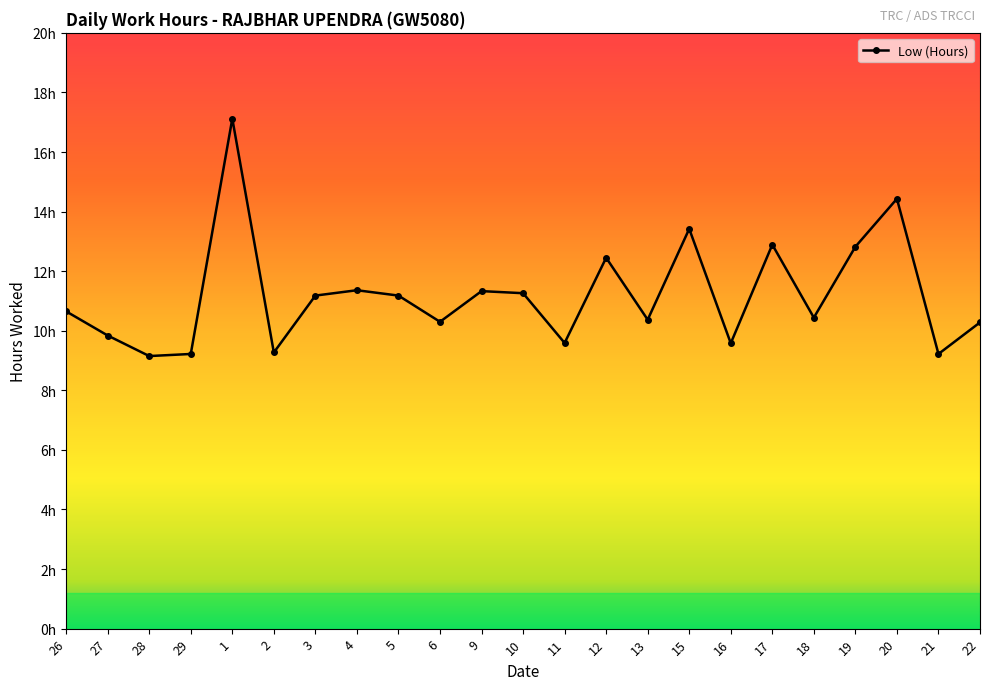

Does the chart have visible grid lines?

No